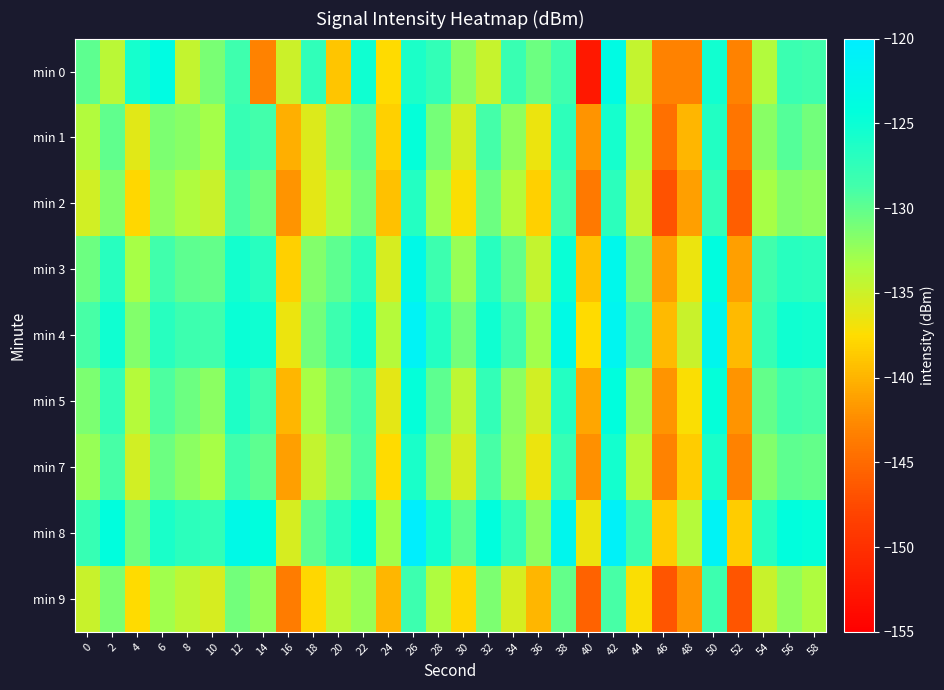

Reading left to right, what are all the values shown in this chart?

min 0: 0=-129.9	2=-134.1	4=-125.6	6=-123.6	8=-134.6	10=-131.1	12=-128.4	14=-143.2	16=-135.0	18=-127.5	20=-138.9	22=-125.2	24=-137.6	26=-126.1	28=-127.6	30=-131.8	32=-134.7	34=-128.1	36=-130.6	38=-128.4	40=-152.4	42=-123.4	44=-134.6	46=-143.2	48=-143.1	50=-125.4	52=-143.2	54=-133.7	56=-128.2	58=-128.5
min 1: 0=-133.8	2=-130.1	4=-136.0	6=-131.3	8=-131.9	10=-133.1	12=-127.9	14=-128.7	16=-140.3	18=-135.8	20=-132.1	22=-129.9	24=-138.2	26=-124.6	28=-131.0	30=-135.4	32=-128.8	34=-132.1	36=-136.5	38=-127.3	40=-141.9	42=-125.7	44=-133.2	46=-144.6	48=-139.9	50=-126.4	52=-144.1	54=-131.8	56=-129.5	58=-130.9
min 2: 0=-135.2	2=-131.6	4=-137.9	6=-132.2	8=-133.6	10=-134.9	12=-129.2	14=-130.6	16=-141.9	18=-136.2	20=-133.6	22=-130.9	24=-139.2	26=-126.6	28=-132.9	30=-137.2	32=-130.6	34=-133.9	36=-138.2	38=-128.6	40=-143.9	42=-127.2	44=-134.6	46=-146.9	48=-141.2	50=-127.6	52=-145.9	54=-133.2	56=-131.6	58=-131.9
min 3: 0=-130.6	2=-126.9	4=-133.2	6=-128.6	8=-129.9	10=-130.2	12=-125.6	14=-126.9	16=-138.2	18=-131.6	20=-129.9	22=-127.2	24=-135.6	26=-122.9	28=-128.2	30=-132.6	32=-126.9	34=-130.2	36=-134.6	38=-124.9	40=-139.2	42=-122.6	44=-130.9	46=-141.2	48=-136.6	50=-123.9	52=-141.2	54=-128.6	56=-126.9	58=-127.2
min 4: 0=-128.9	2=-125.2	4=-131.6	6=-126.9	8=-128.2	10=-128.6	12=-124.9	14=-125.2	16=-136.6	18=-130.9	20=-128.2	22=-125.6	24=-133.9	26=-121.2	28=-126.6	30=-130.9	32=-125.2	34=-128.6	36=-132.9	38=-123.2	40=-137.6	42=-121.9	44=-129.2	46=-139.6	48=-134.9	50=-122.2	52=-139.6	54=-127.9	56=-125.2	58=-125.6
min 5: 0=-131.2	2=-127.6	4=-133.9	6=-129.2	8=-130.6	10=-131.9	12=-126.2	14=-128.6	16=-139.9	18=-133.2	20=-130.6	22=-128.9	24=-136.2	26=-124.6	28=-129.9	30=-134.2	32=-127.6	34=-131.9	36=-135.2	38=-126.6	40=-140.9	42=-124.2	44=-132.6	46=-141.9	48=-137.2	50=-124.6	52=-141.9	54=-130.2	56=-128.6	58=-128.9
min 7: 0=-132.6	2=-128.9	4=-135.2	6=-130.6	8=-131.9	10=-133.2	12=-128.6	14=-129.9	16=-141.2	18=-134.6	20=-131.9	22=-129.2	24=-137.6	26=-125.9	28=-131.2	30=-135.6	32=-128.9	34=-132.2	36=-136.6	38=-127.9	40=-142.2	42=-125.6	44=-133.9	46=-143.2	48=-138.6	50=-125.9	52=-143.2	54=-131.6	56=-129.9	58=-130.2
min 8: 0=-127.9	2=-124.2	4=-130.6	6=-125.9	8=-127.2	10=-127.6	12=-122.9	14=-124.2	16=-135.6	18=-129.9	20=-127.2	22=-124.6	24=-132.9	26=-120.2	28=-125.6	30=-129.9	32=-124.2	34=-127.6	36=-131.9	38=-122.2	40=-136.6	42=-120.9	44=-128.2	46=-138.6	48=-133.9	50=-121.2	52=-138.6	54=-126.9	56=-124.2	58=-124.6
min 9: 0=-134.9	2=-131.2	4=-137.6	6=-132.9	8=-134.2	10=-135.6	12=-130.9	14=-132.2	16=-143.6	18=-137.9	20=-134.2	22=-132.6	24=-139.9	26=-128.2	28=-133.6	30=-137.9	32=-131.2	34=-135.6	36=-139.9	38=-130.2	40=-145.6	42=-128.9	44=-137.2	46=-146.6	48=-141.9	50=-128.2	52=-146.6	54=-134.9	56=-132.2	58=-133.6